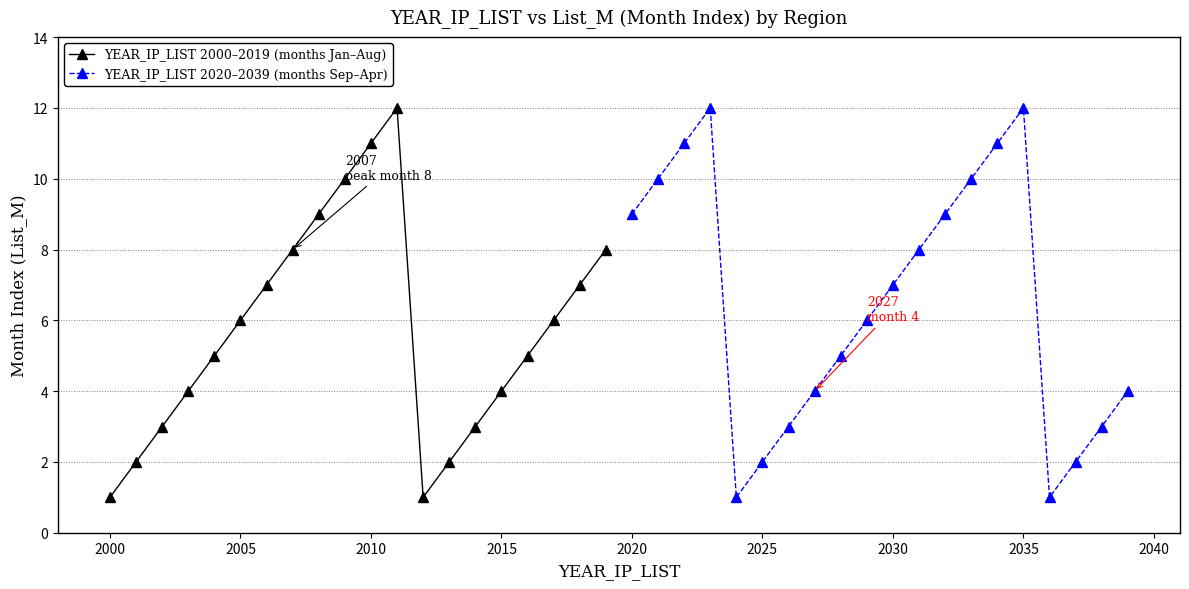

Is this an area chart (filled region under the line)?

No